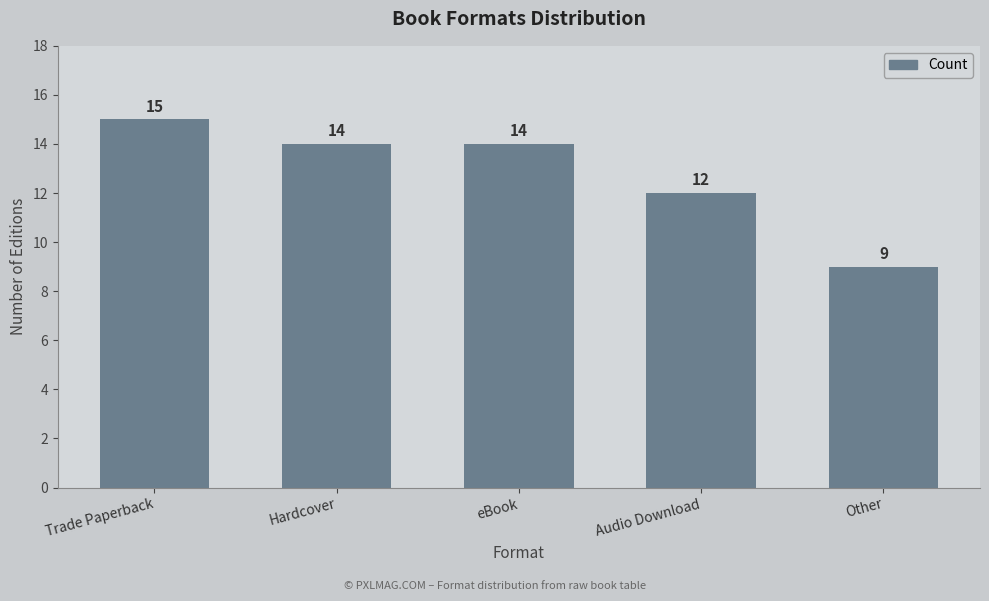

Count the number of categories in the chart.

5